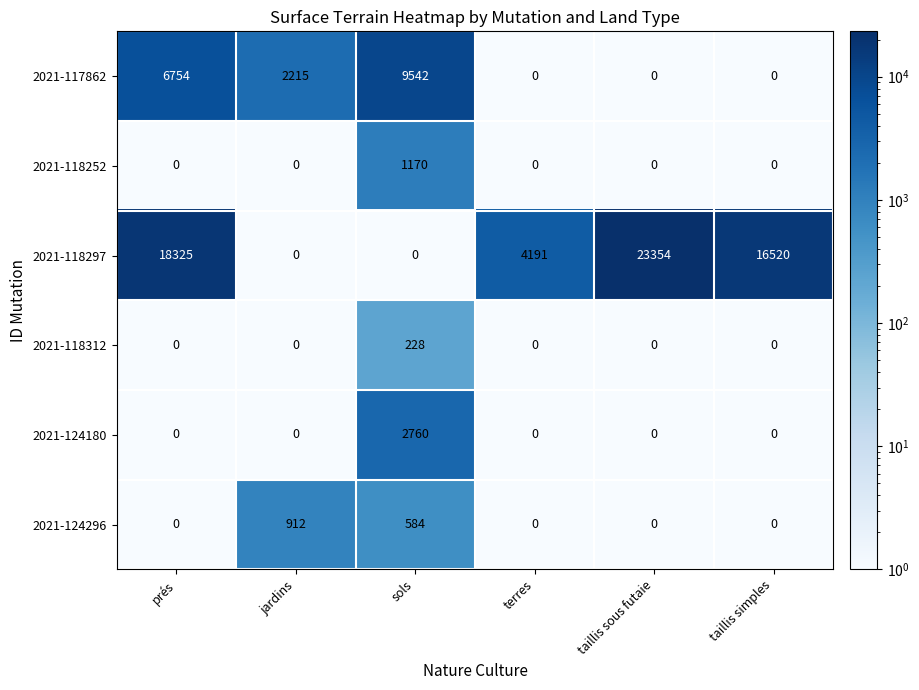

Where is 2021-118297 nearest to the value 11677?

taillis simples